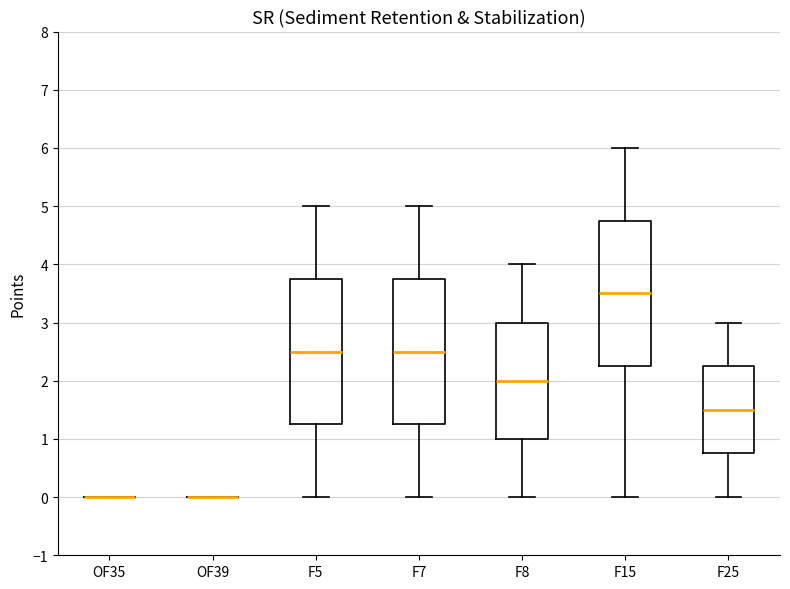

Reading left to right, read every box against the y-axis: the position of its median line, the range the box covers, and the ends of its whiskers. The values are not printed on the chart, so give them approximately, as read against the axis.

OF35: box collapsed to a line at 0.0, whiskers 0.0 to 0.0
OF39: box collapsed to a line at 0.0, whiskers 0.0 to 0.0
F5: median 2.5, box 1.3 to 3.8, whiskers 0.0 to 5.0
F7: median 2.5, box 1.3 to 3.8, whiskers 0.0 to 5.0
F8: median 2.0, box 1.0 to 3.0, whiskers 0.0 to 4.0
F15: median 3.5, box 2.3 to 4.8, whiskers 0.0 to 6.0
F25: median 1.5, box 0.8 to 2.3, whiskers 0.0 to 3.0